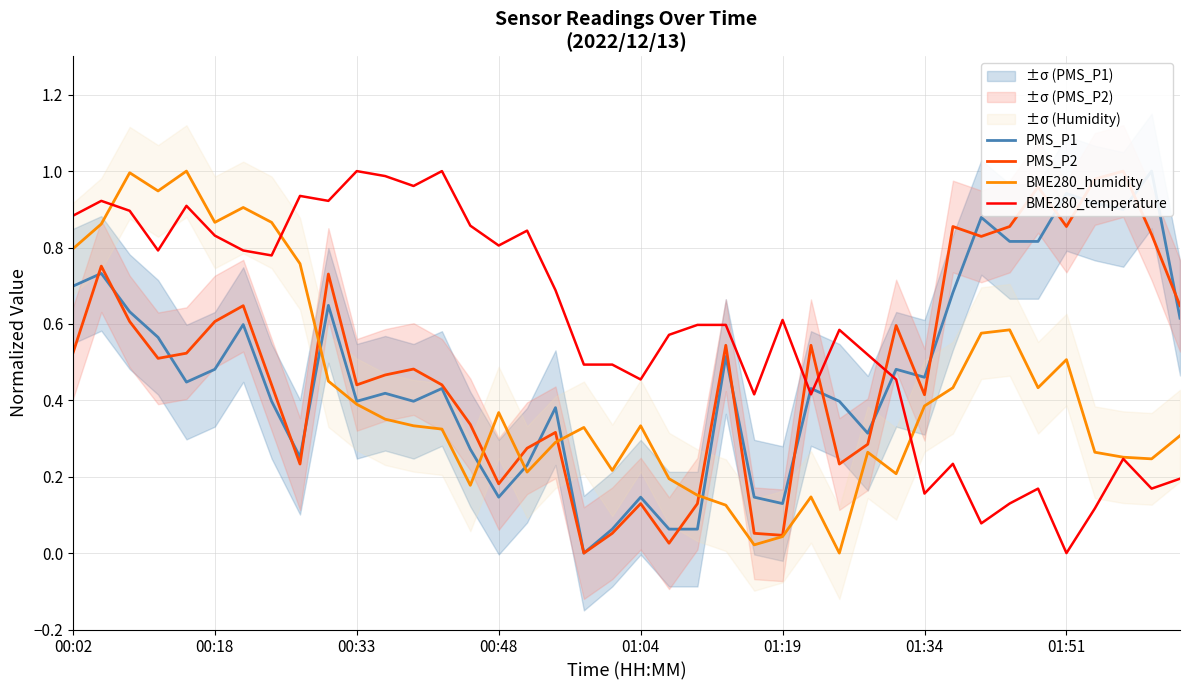

How many lines are shown in the chart?

4